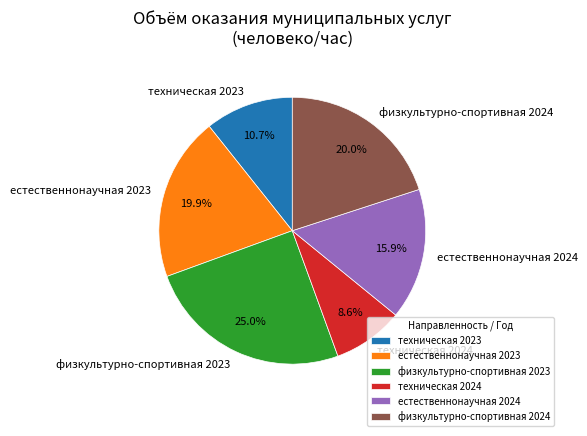

The физкультурно-спортивная 2024 slice represents 20% of the pie. True or false?

True